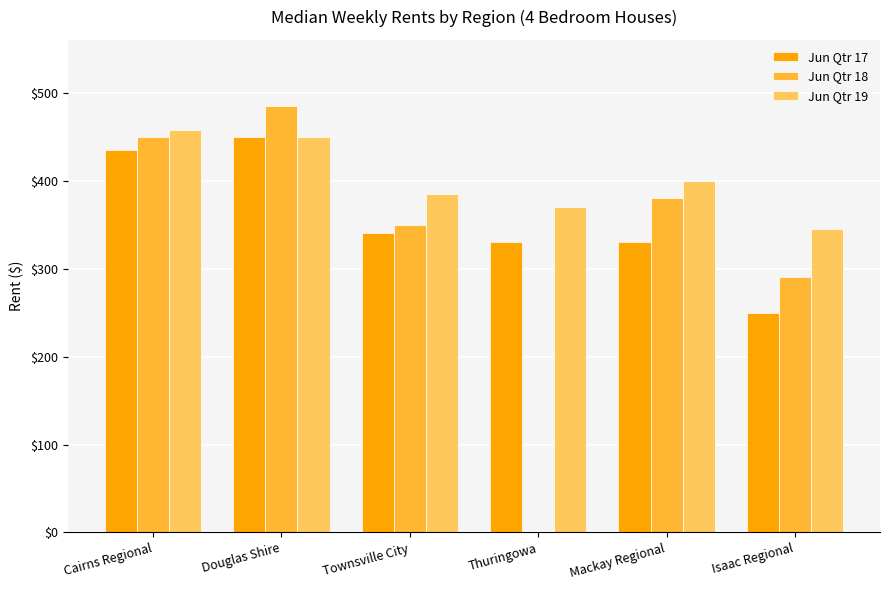

What is the greatest value displayed?

485.0